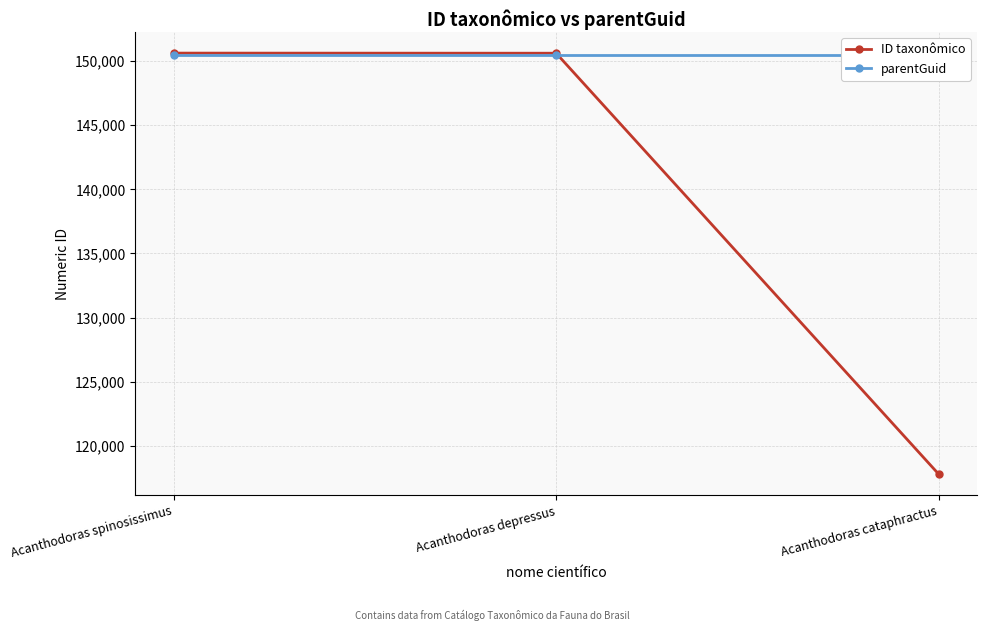

At which category is the sum across all series the highest?

Acanthodoras spinosissimus